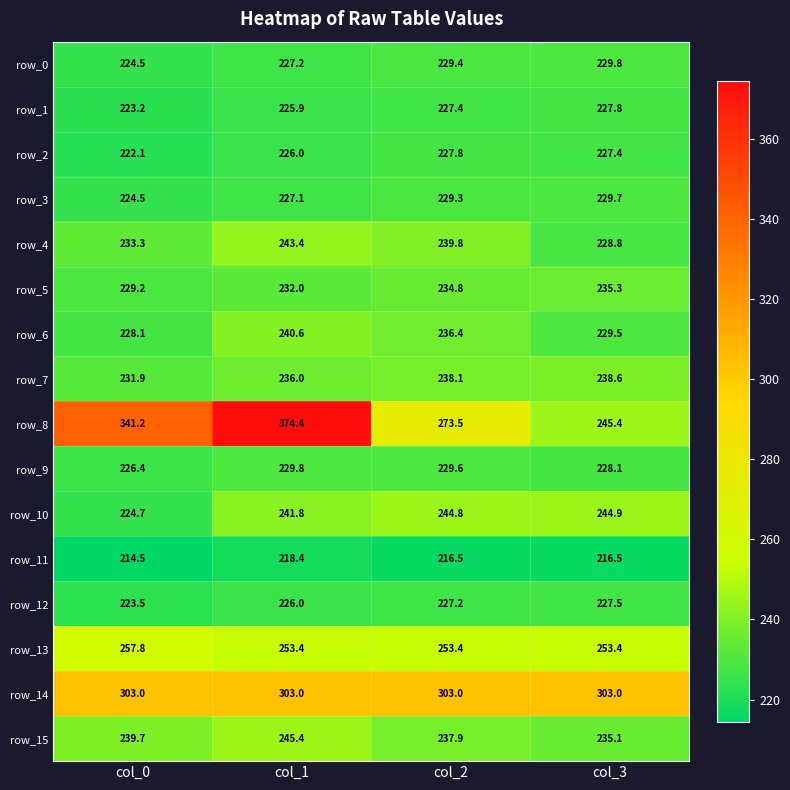

At which category is the sum across all series the highest?

col_1